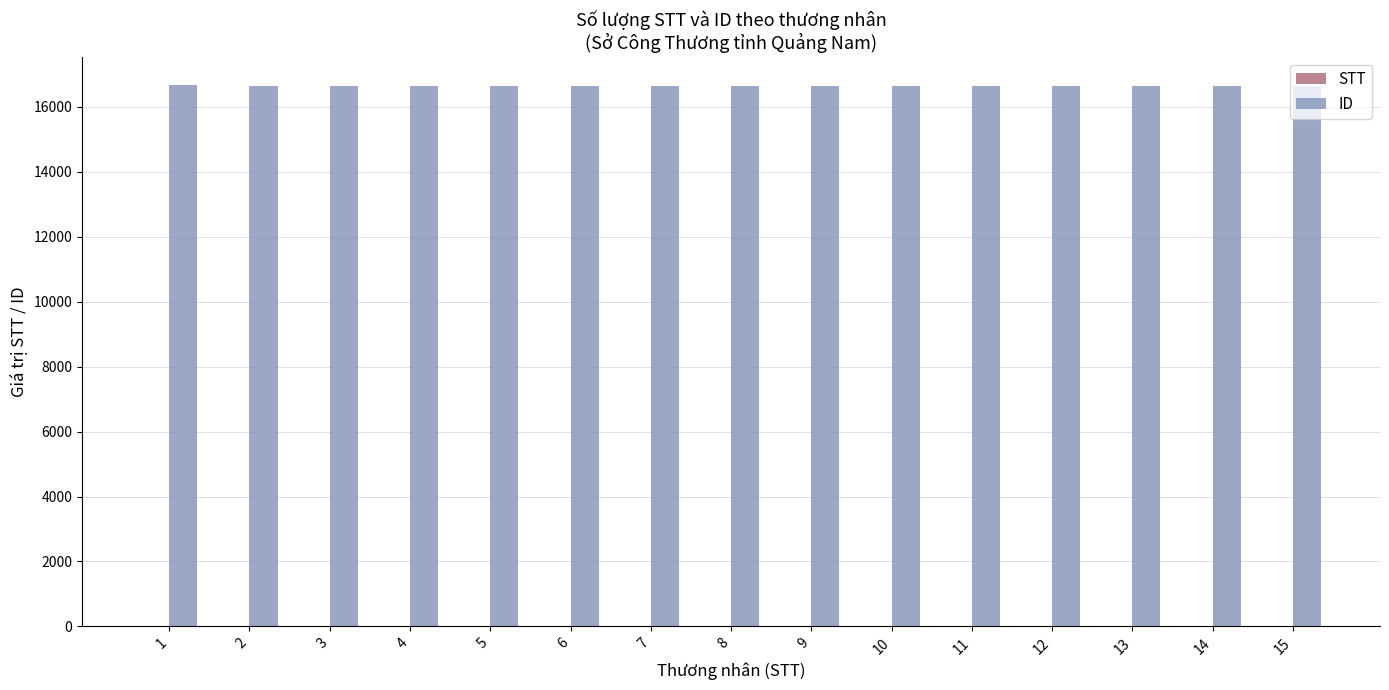

What is the greatest value displayed?

16690